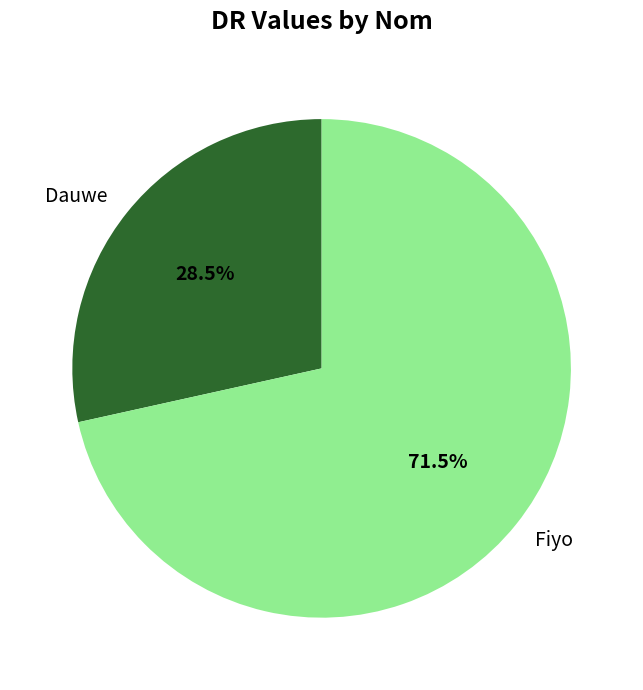

Which slice represents more than half of the pie?

Fiyo